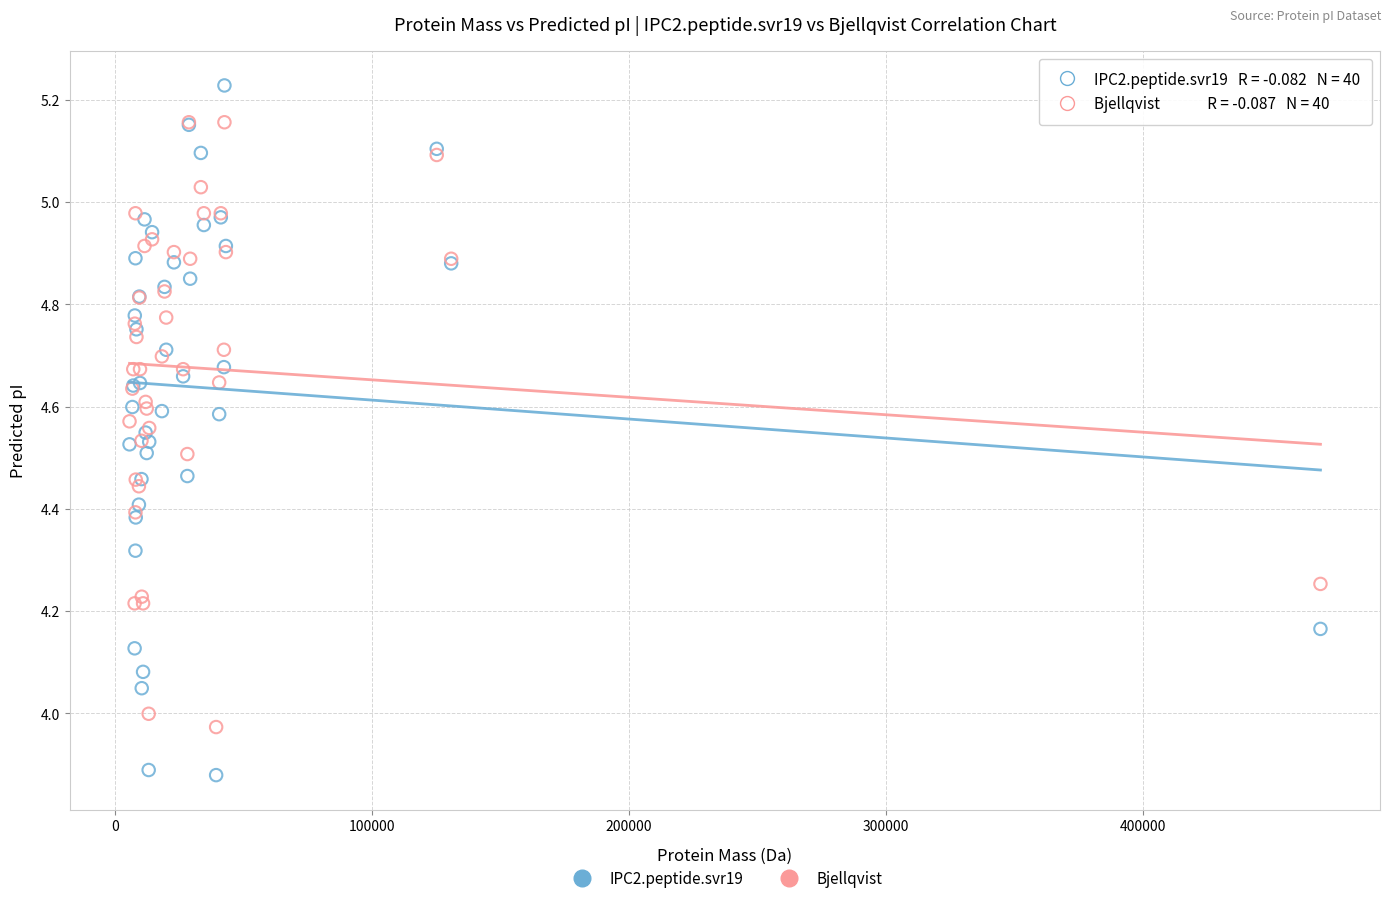

Which series has the largest Y range (max minus min)?

IPC2.peptide.svr19